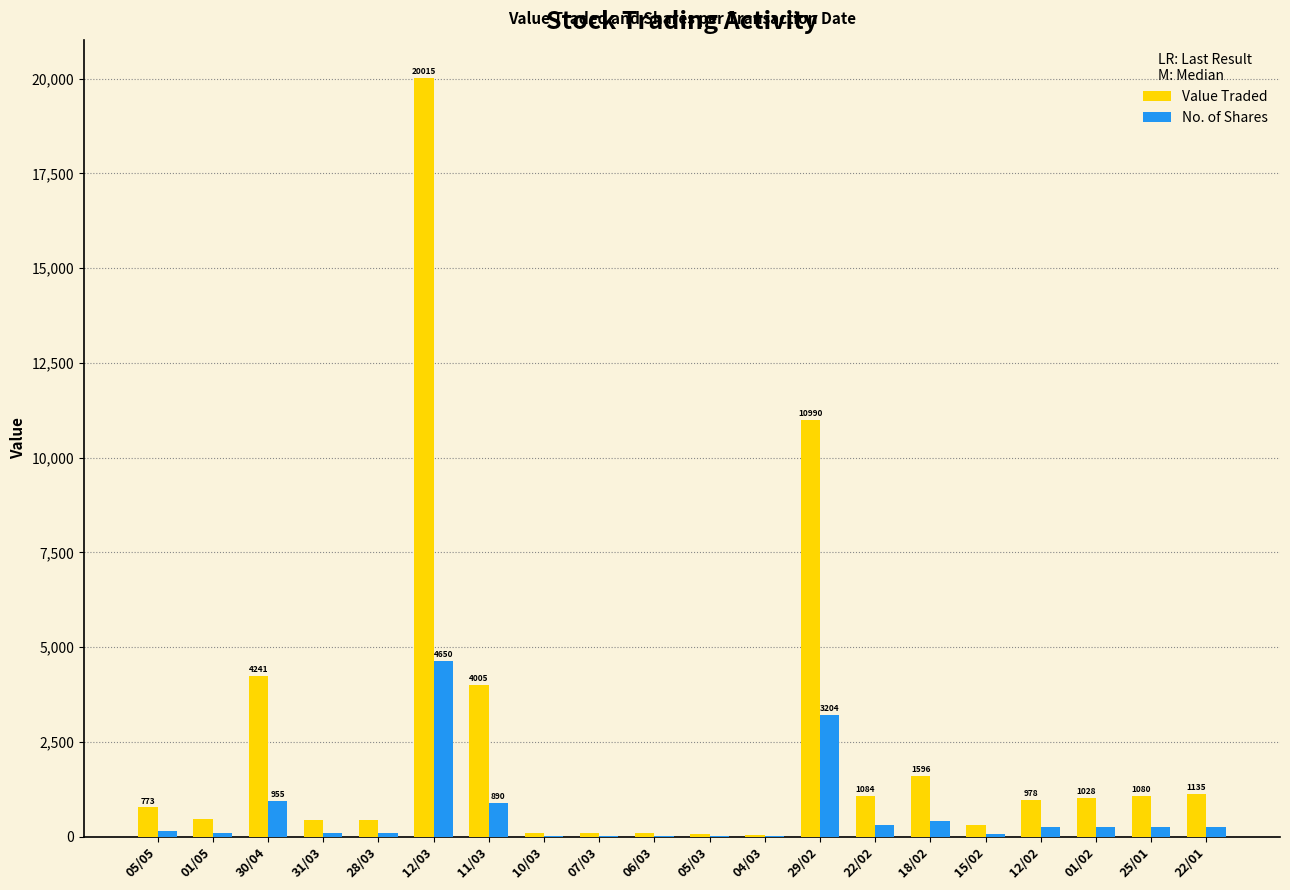

How many data points does each series have?

20